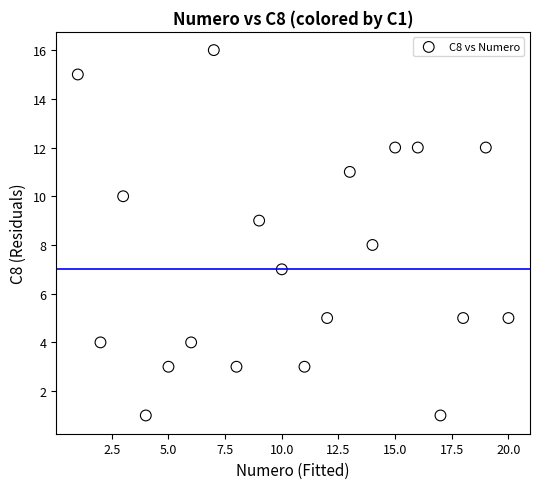

What is the range of X values (max minus min)?

19